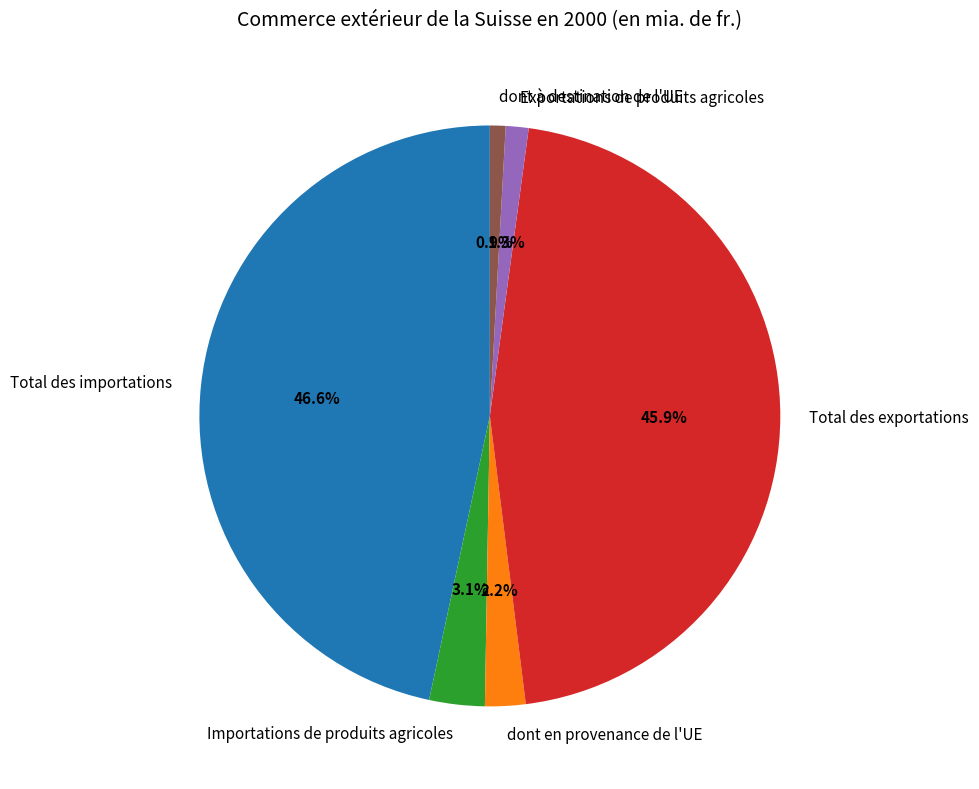

Between Total des exportations and dont à destination de l'UE, which is larger?

Total des exportations